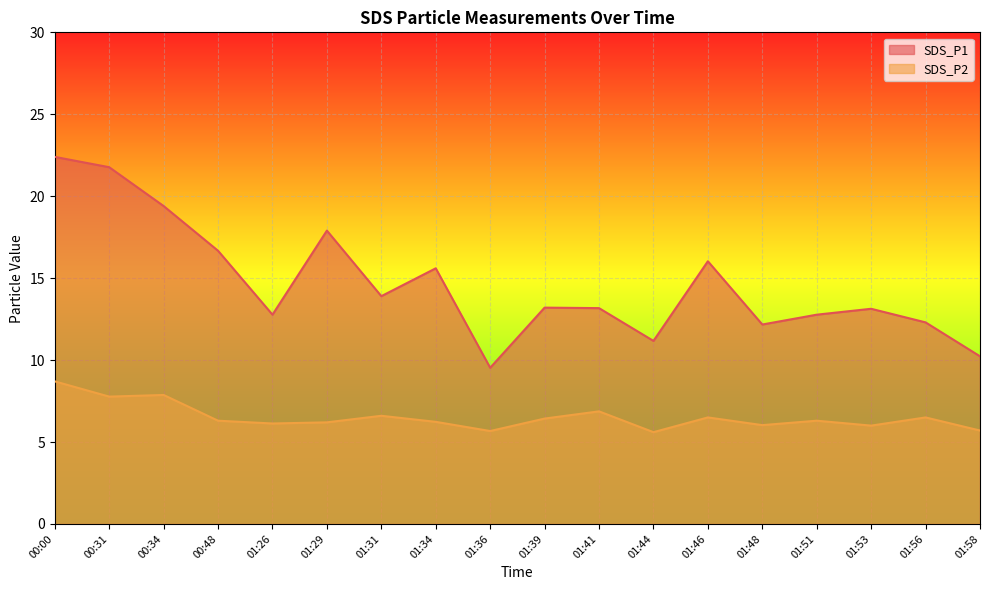

In SDS_P2, how many points are lower than both neighbors (excluding endpoints)?

6